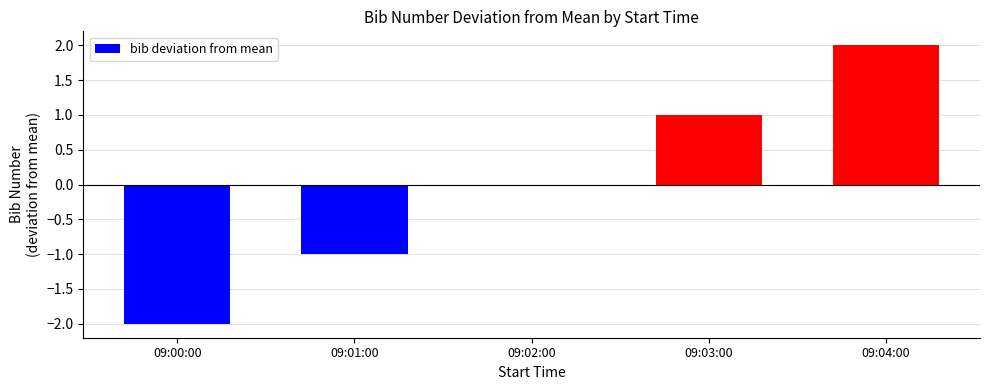

How many categories are shown in the chart?

5